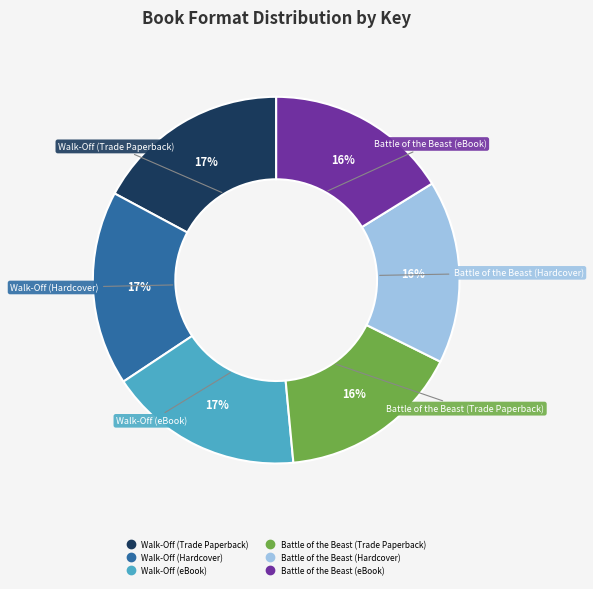

How many segments does this pie chart have?

6